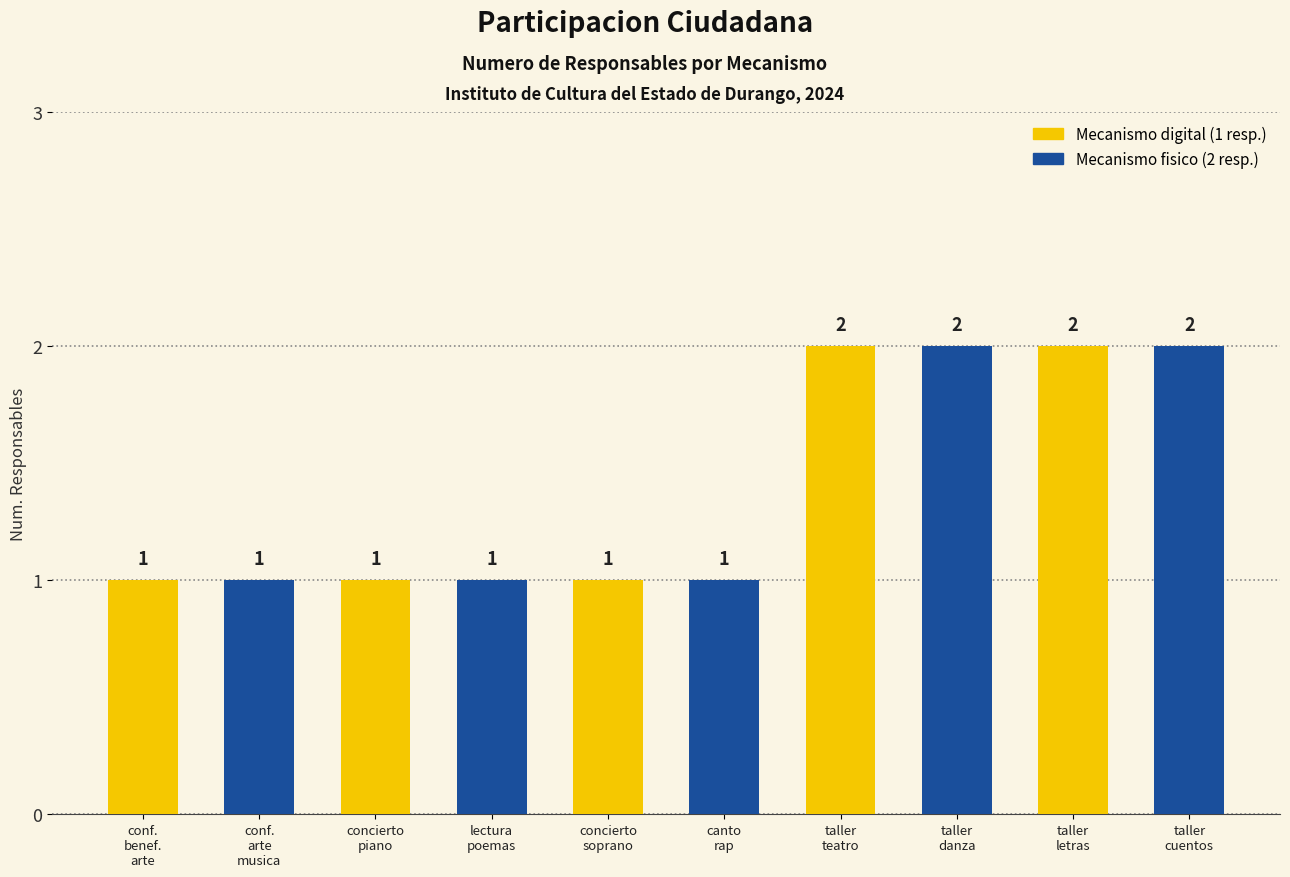

Count the values in the range 1 to 2.

10